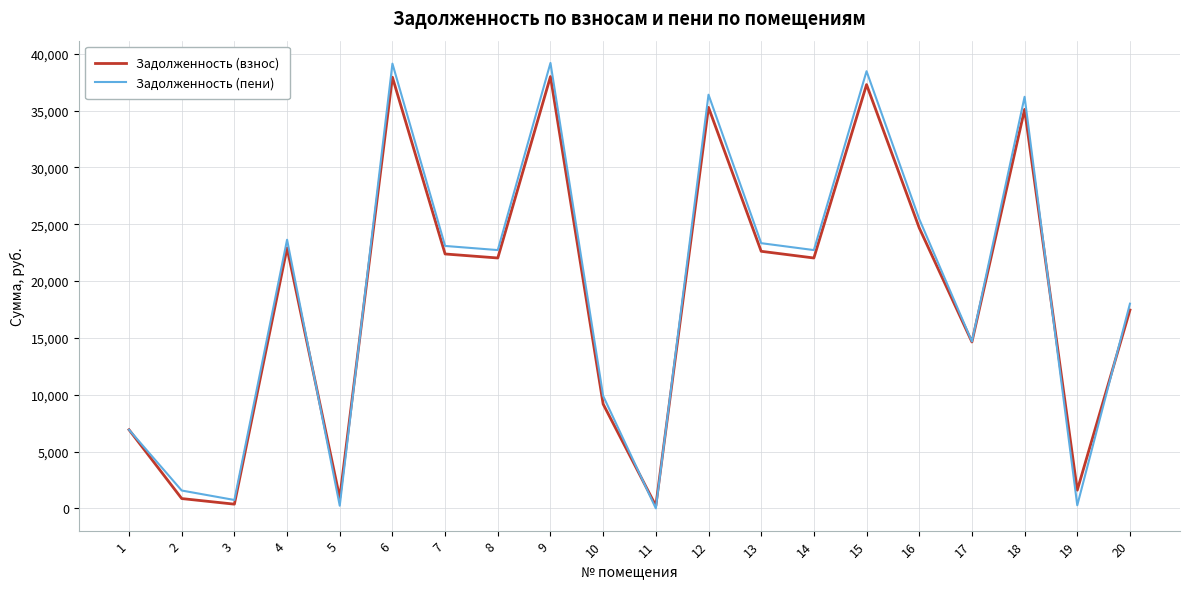

What is the sum of the Задолженность (взнос) values at 11 and 3?

597.1